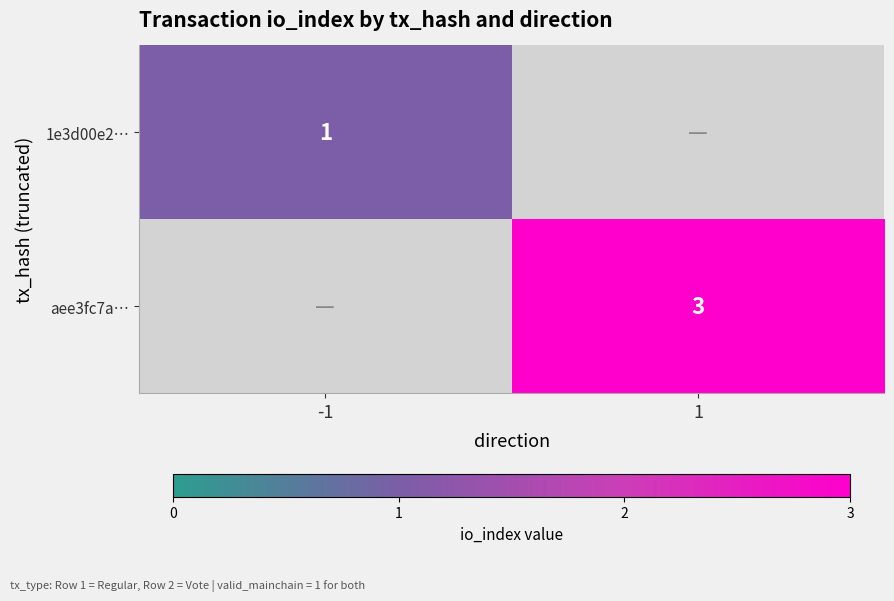

What is the minimum value shown in the chart?

1.0